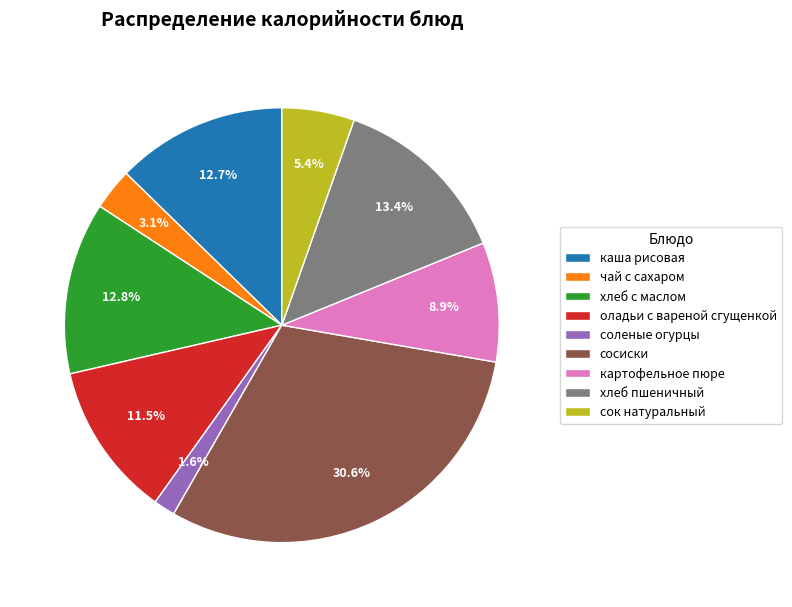

True or false: картофельное пюре accounts for 9% of the total.

True